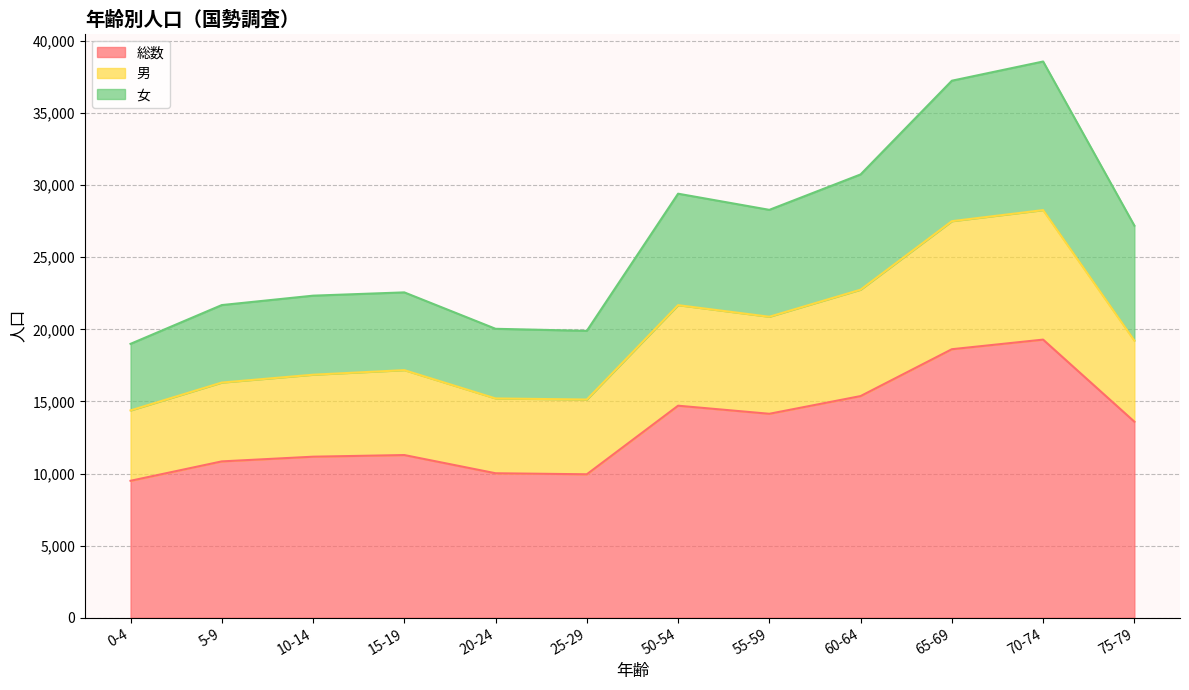

Is it true that 男 equals 15132 at 25-29?

True